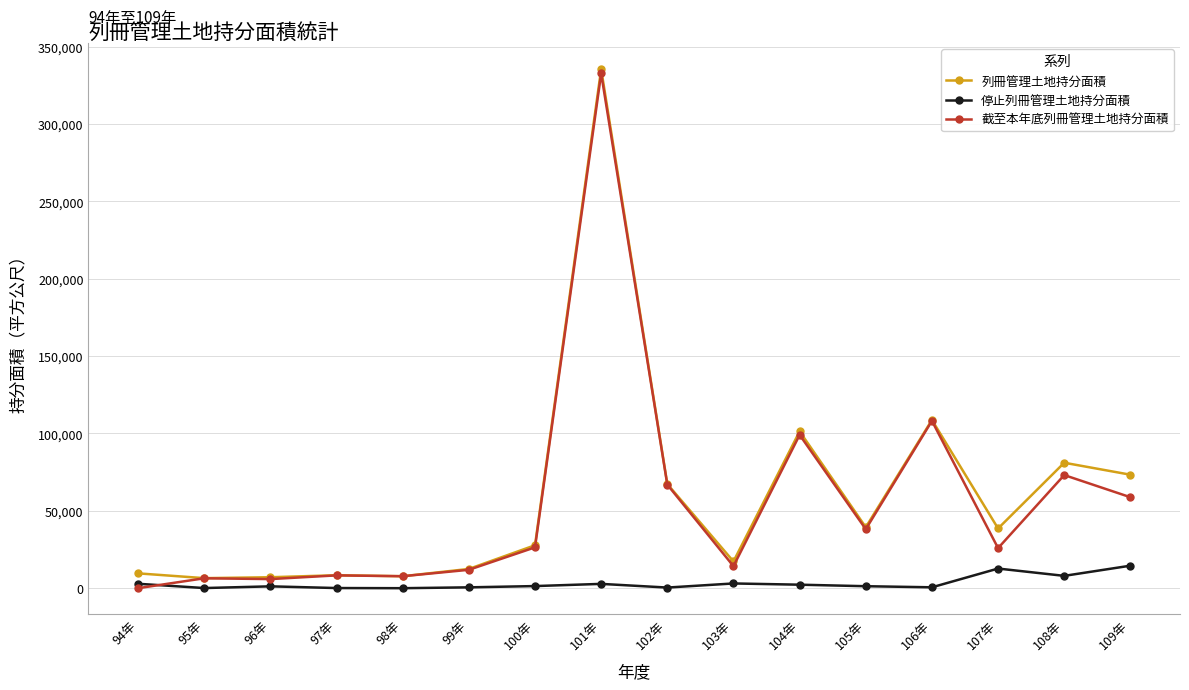

Which category has the highest value in the 列冊管理土地持分面積 series?

101年